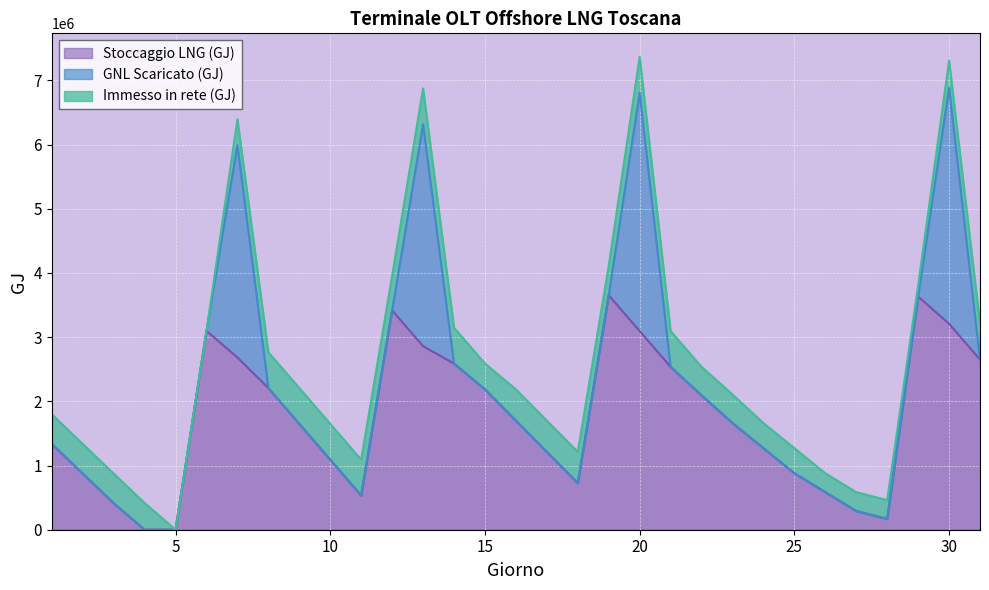

How many data points in Stoccaggio LNG (GJ) are less than 1661707?

15